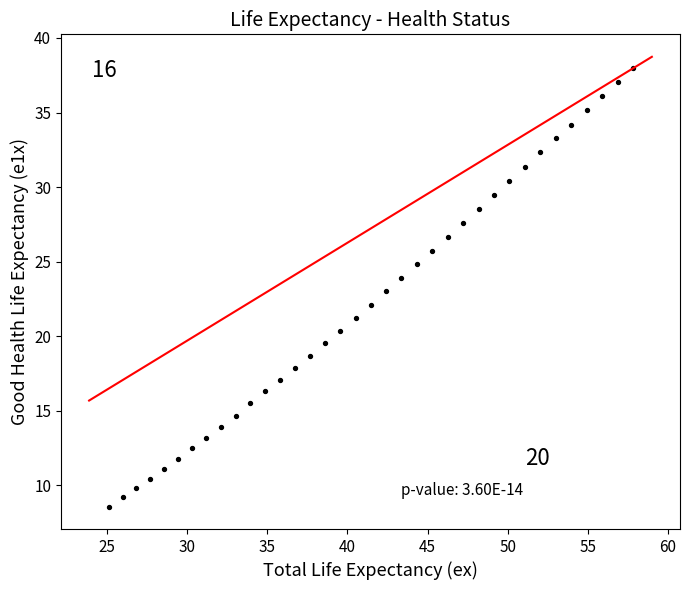

What is the range of Y values (max minus min)?

29.4